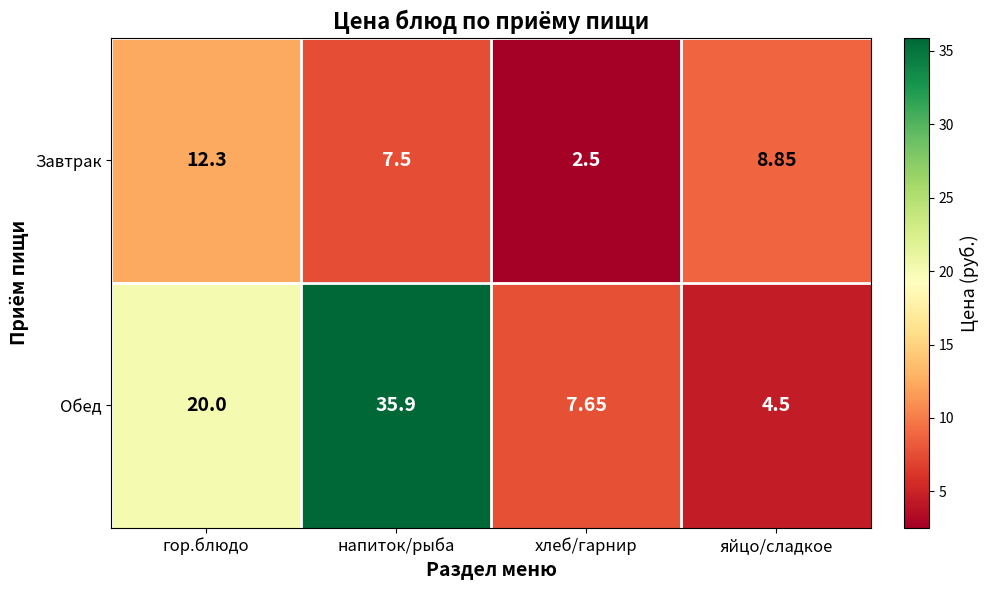

At which label does Обед reach its peak?

напиток/рыба